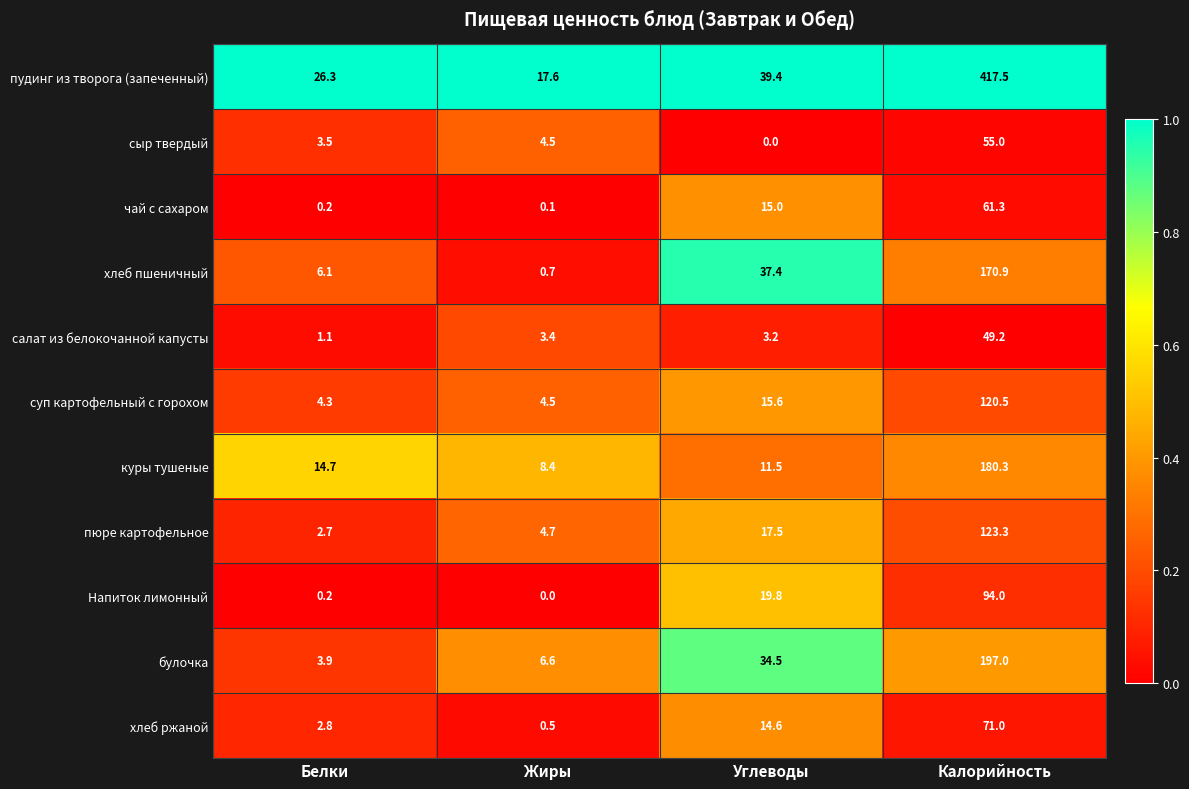

What is the highest value of the хлеб пшеничный series?

170.9